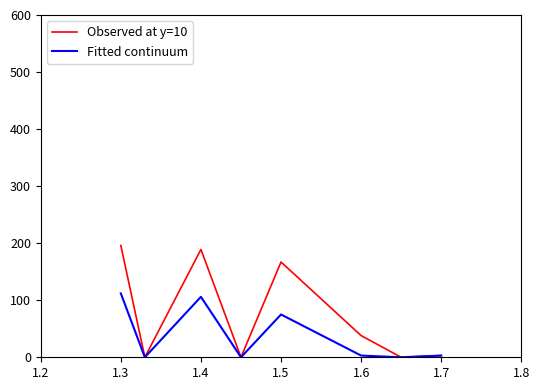

What is the greatest value displayed?

196